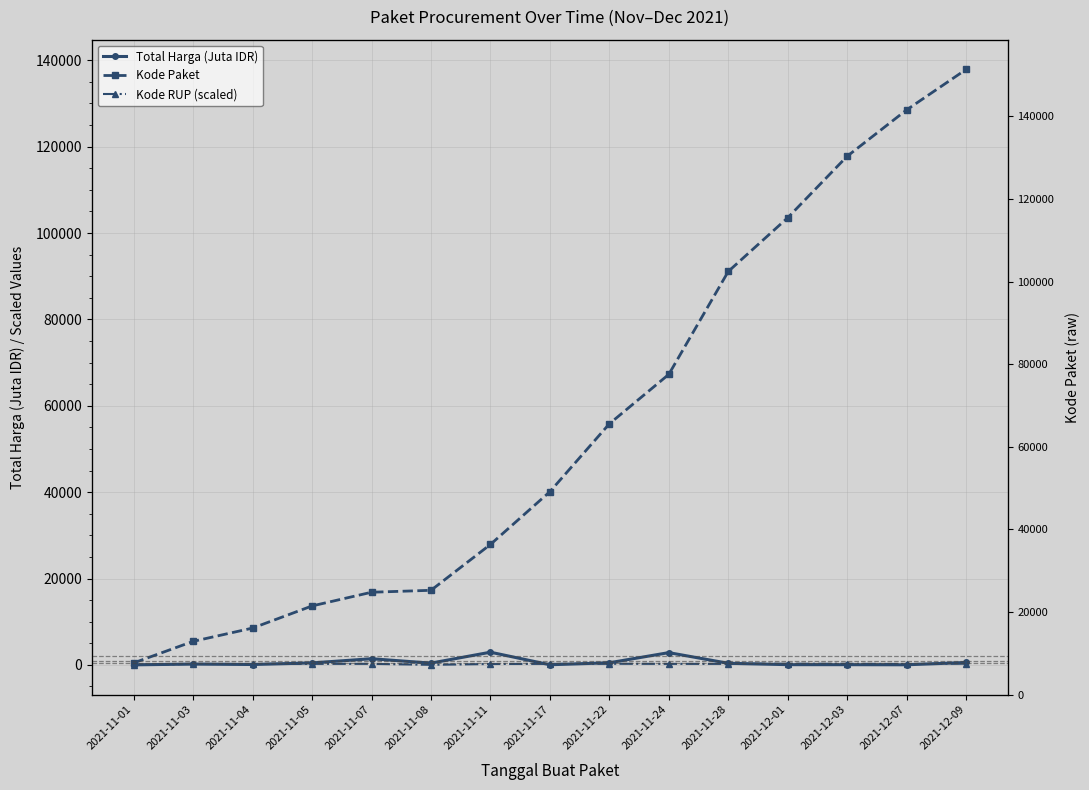

What is the difference between the maximum and minimum values in the Kode Paket series?

137412.0